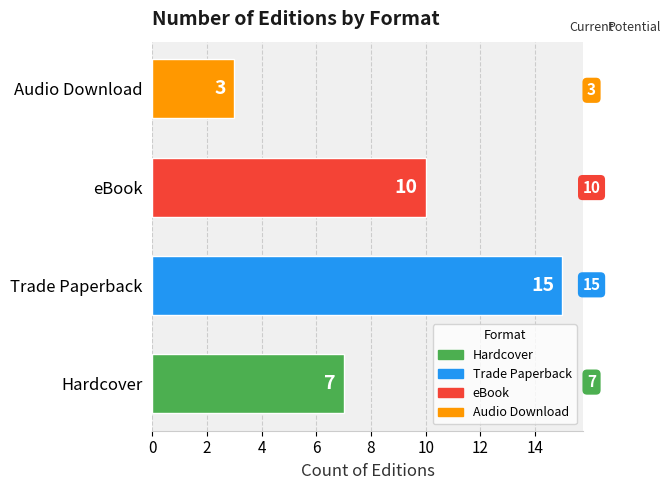

What is the sum of all values?

35